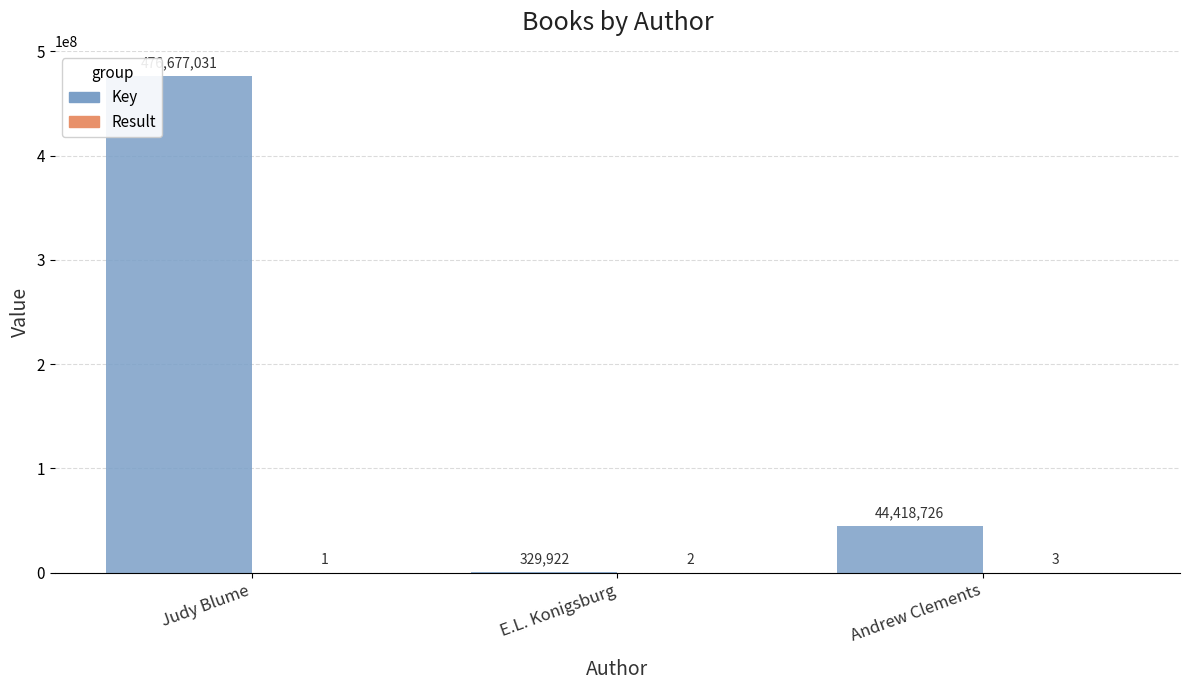

What is the sum of the Key values at Judy Blume and Andrew Clements?

521095757